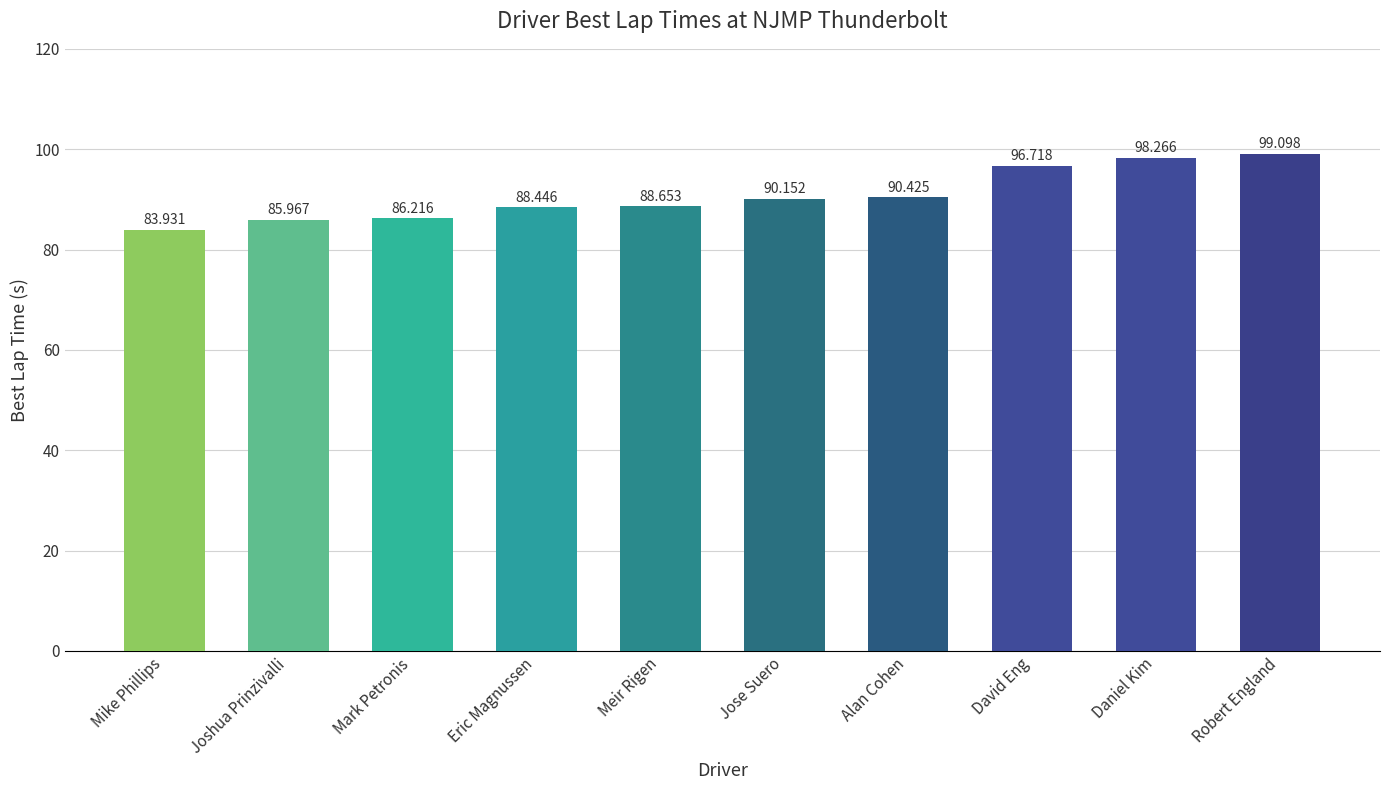

How many values are below 90?

5